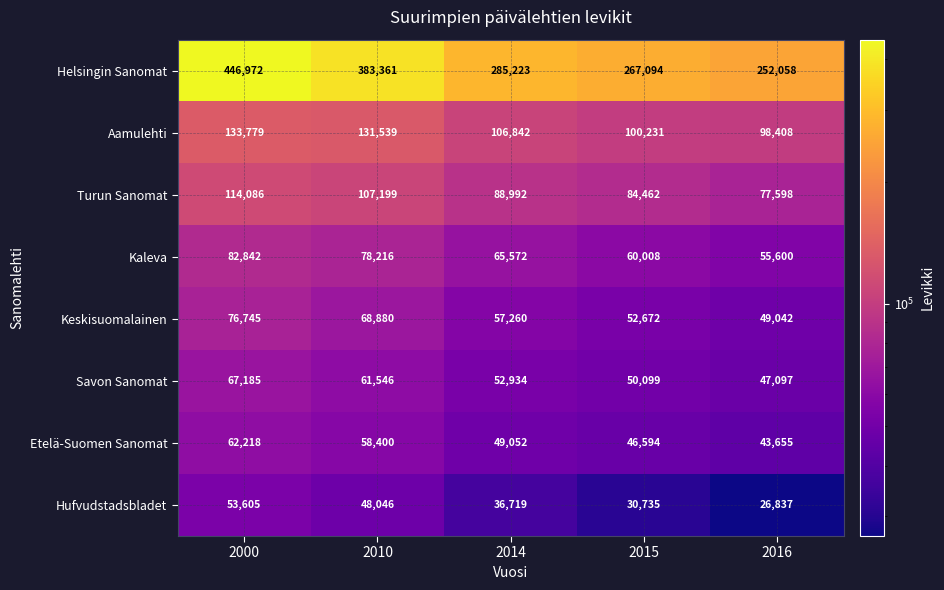

Which category has the lowest value across all series?

2016